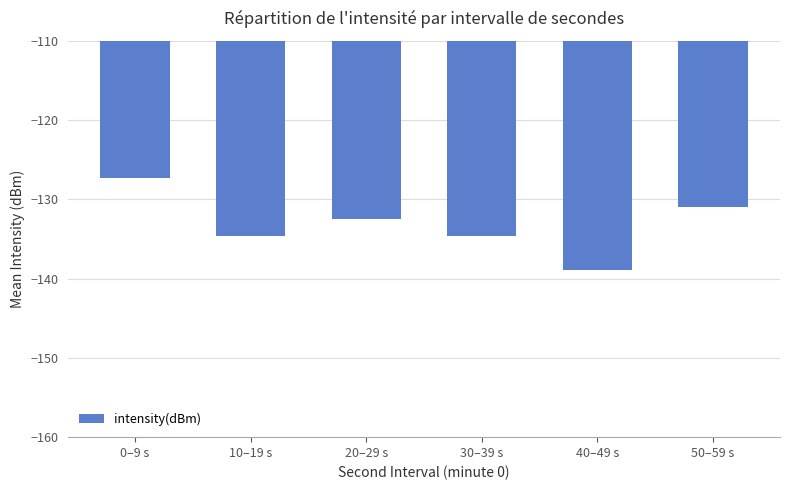

What is the maximum value shown in the chart?

-127.3